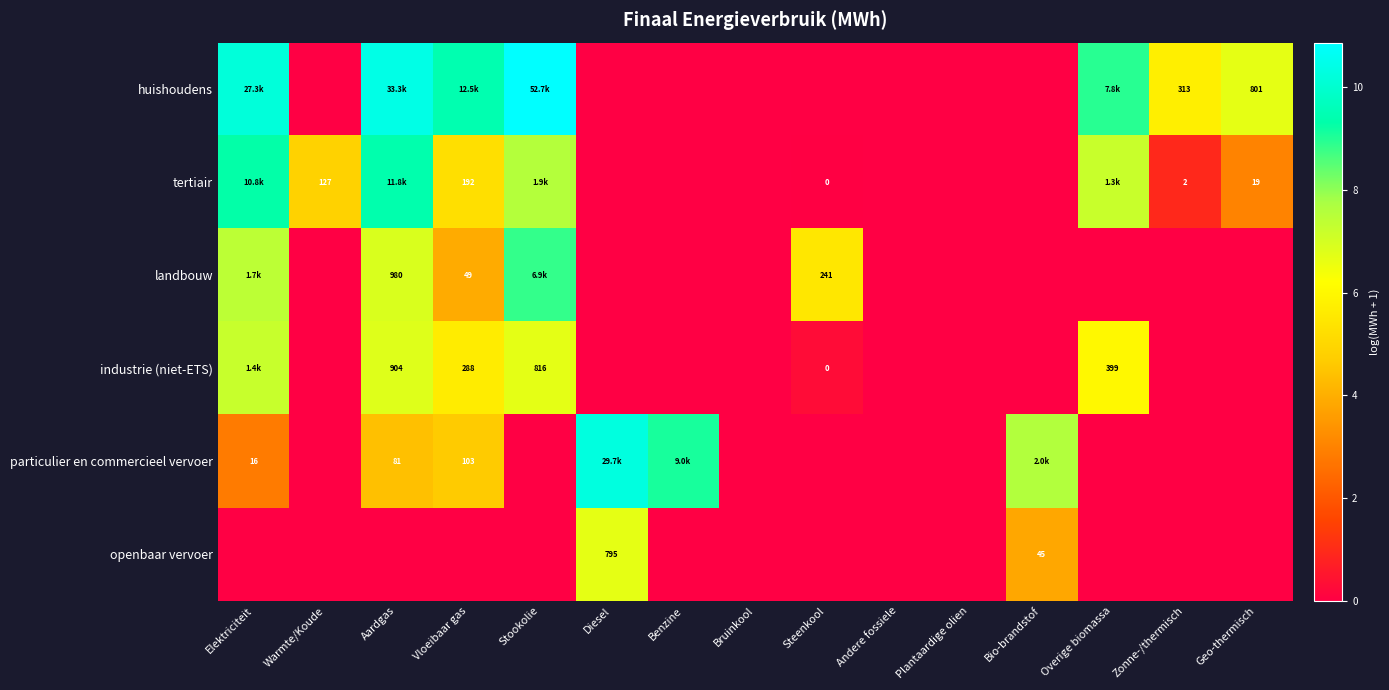

Between Diesel and Plantaardige olien, which series saw the biggest shift?

particulier en commercieel vervoer